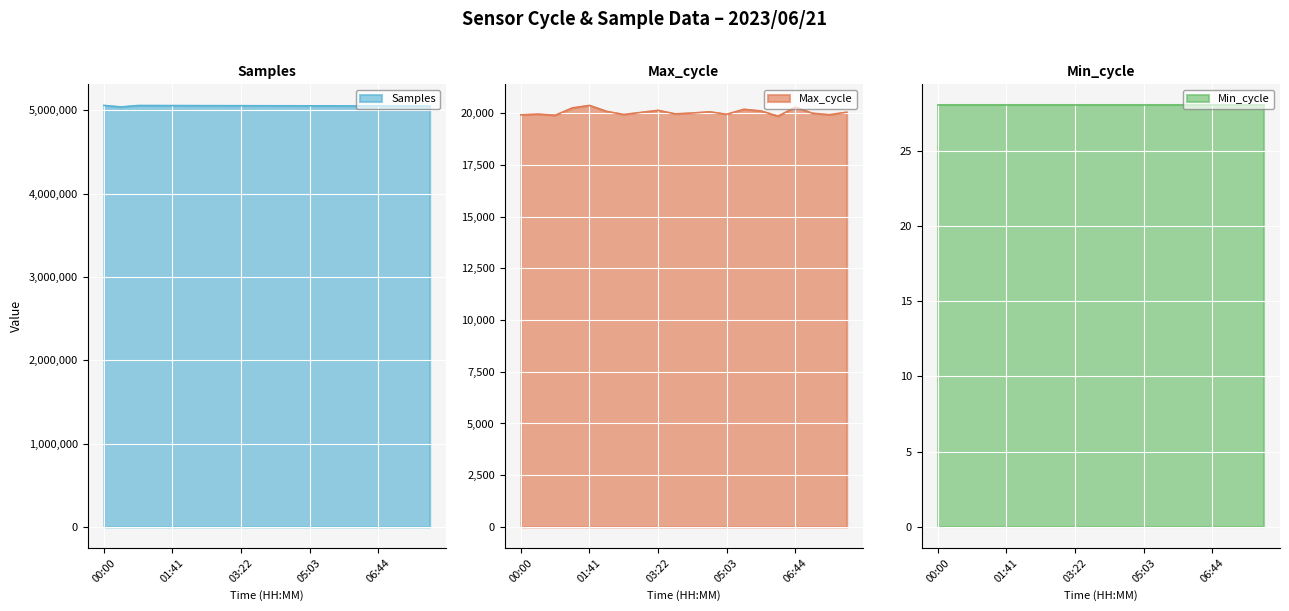

Which has a higher value, 08:00 or 02:06?

02:06